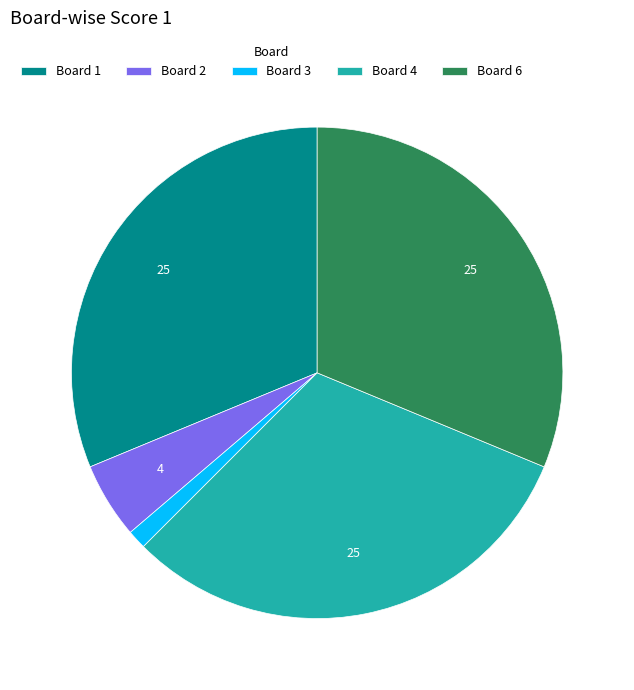

Count the number of slices in the pie.

5